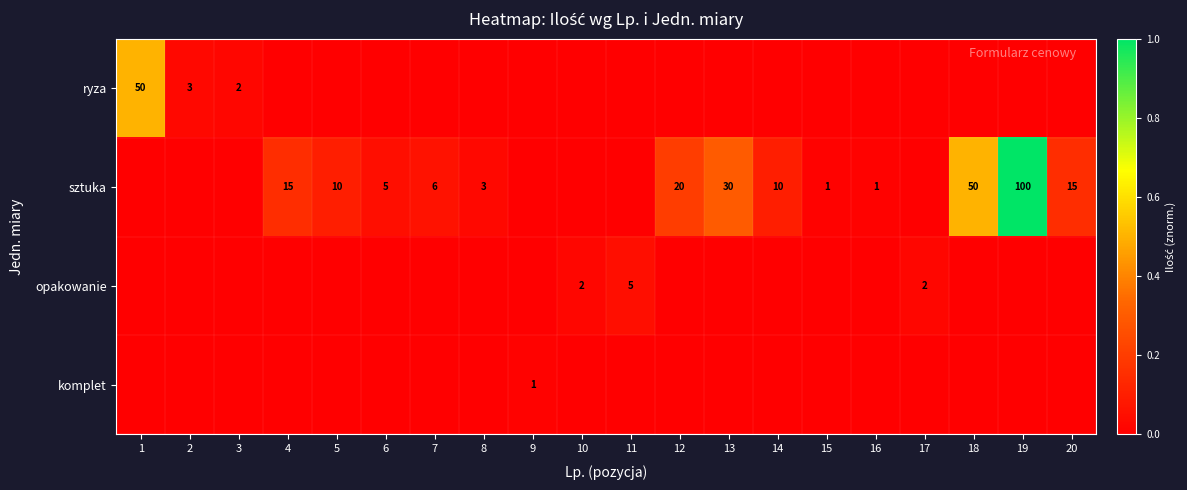

The value of opakowanie at 11 is 5. True or false?

True